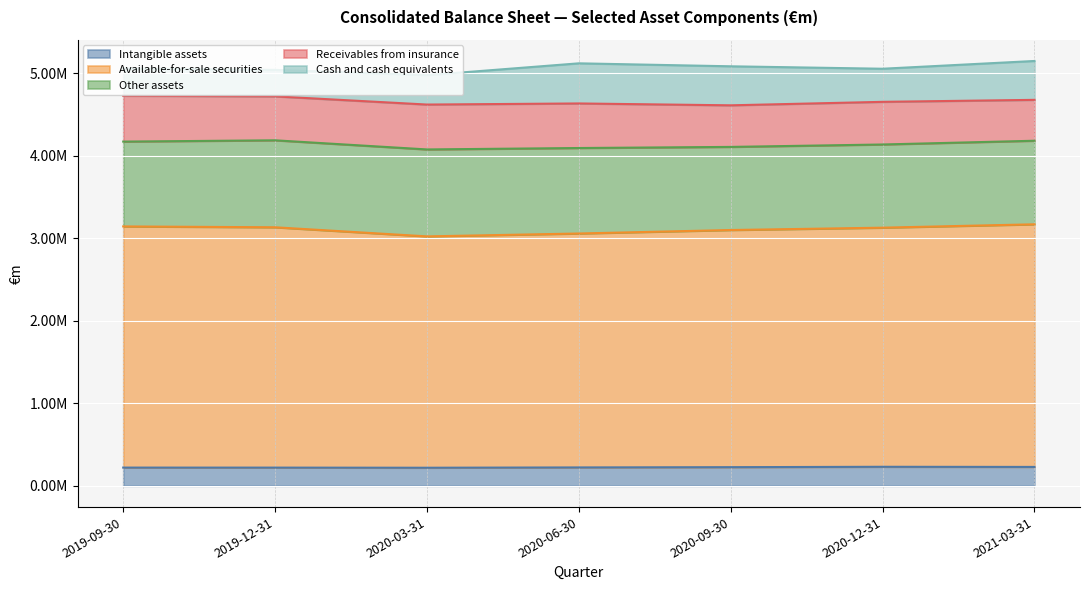

At which label is Receivables from insurance closest to 525171?

2019-12-31